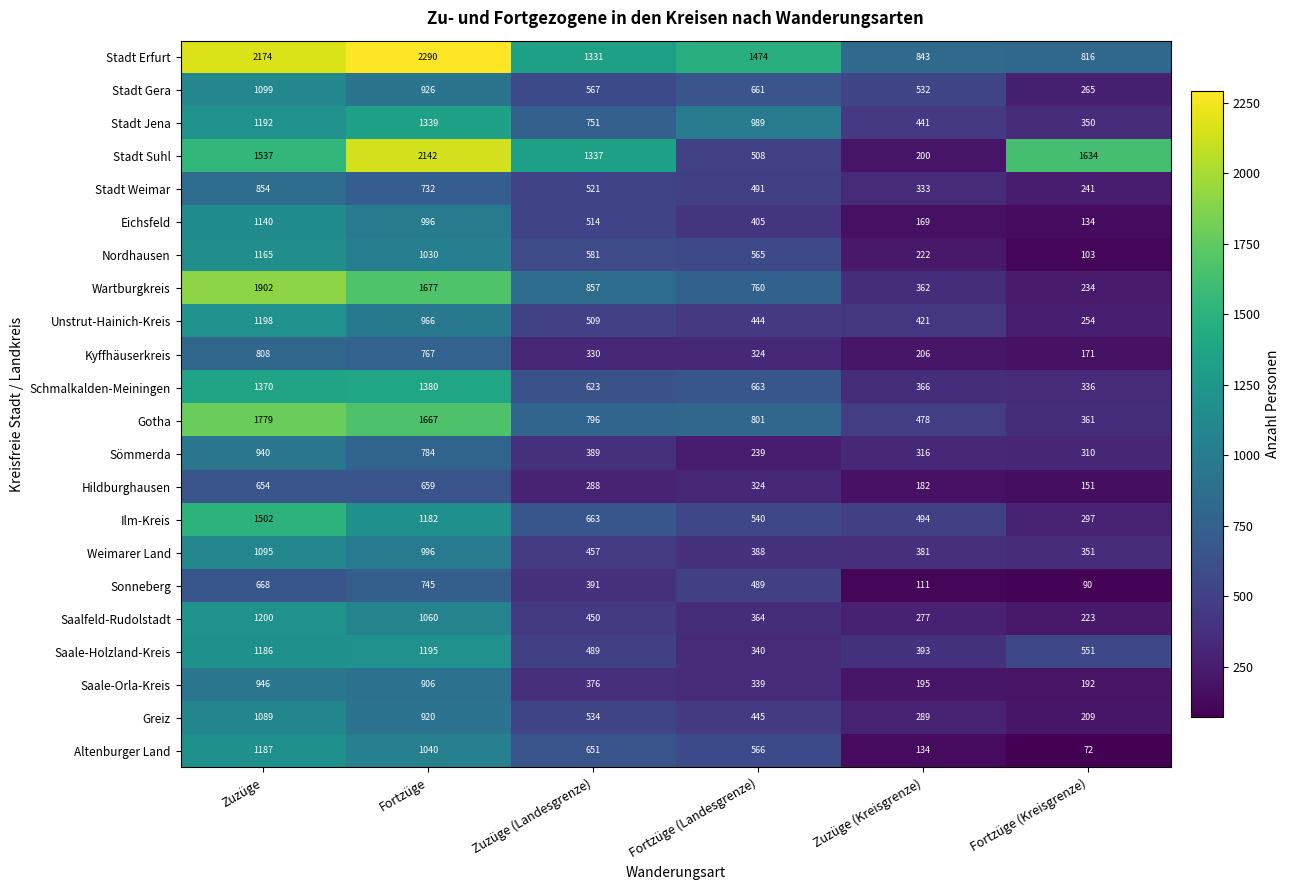

Read the Eichsfeld value at Zuzüge.

1140